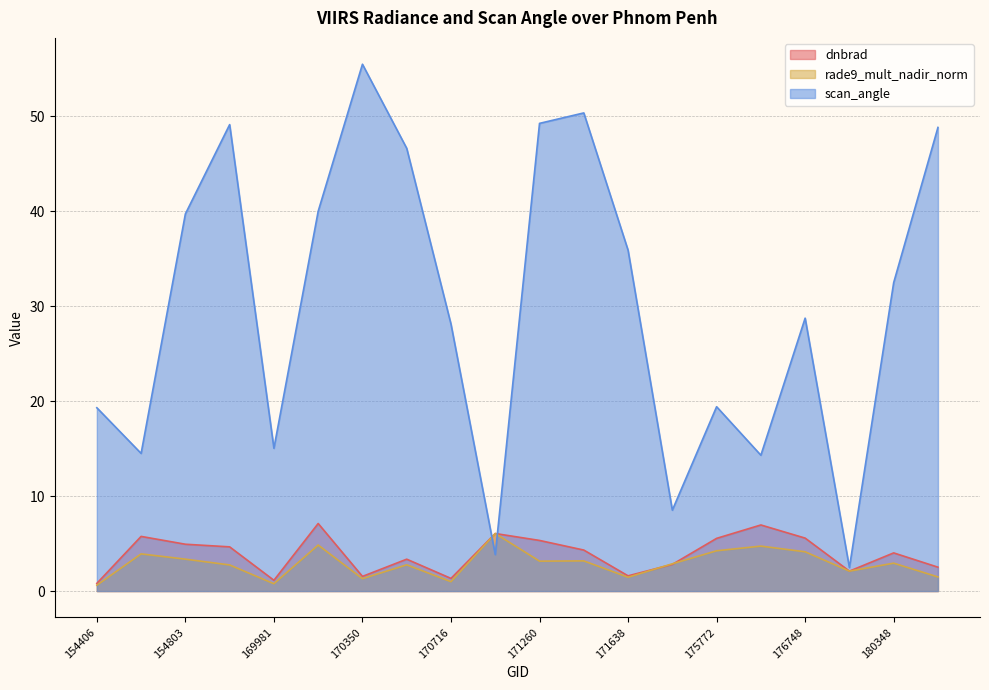

Rank the categories by scan_angle value from lowest to highest.

180152, 170898, 174800, 175964, 154607, 169981, 154406, 175772, 170716, 176748, 180348, 171638, 154803, 170155, 170531, 180544, 155924, 171260, 171454, 170350